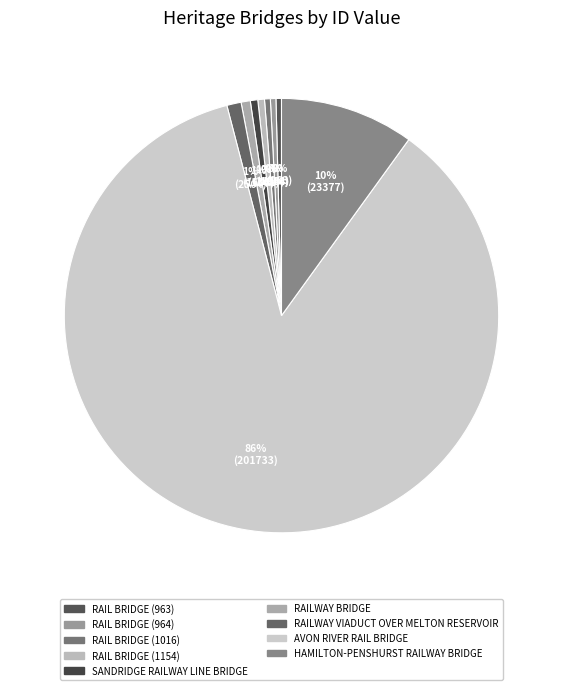

Is AVON RIVER RAIL BRIDGE the majority of the pie?

Yes